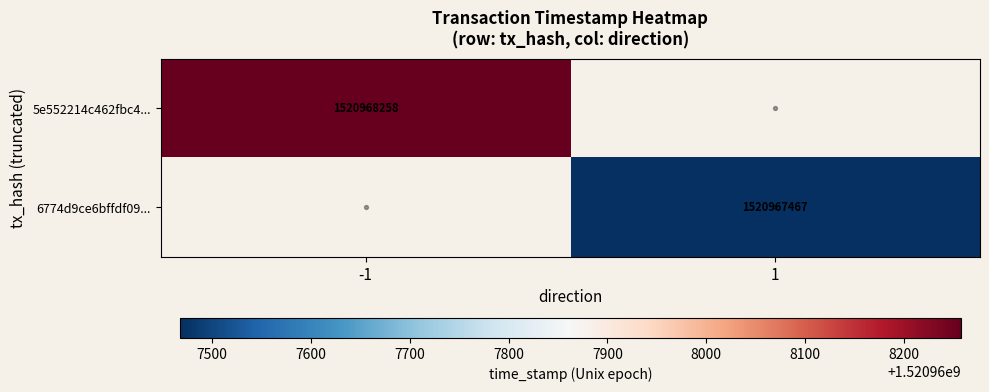

What is the sum of all 5e552214c462fbc49a330a817547cca645cdae1 values?

1520968257